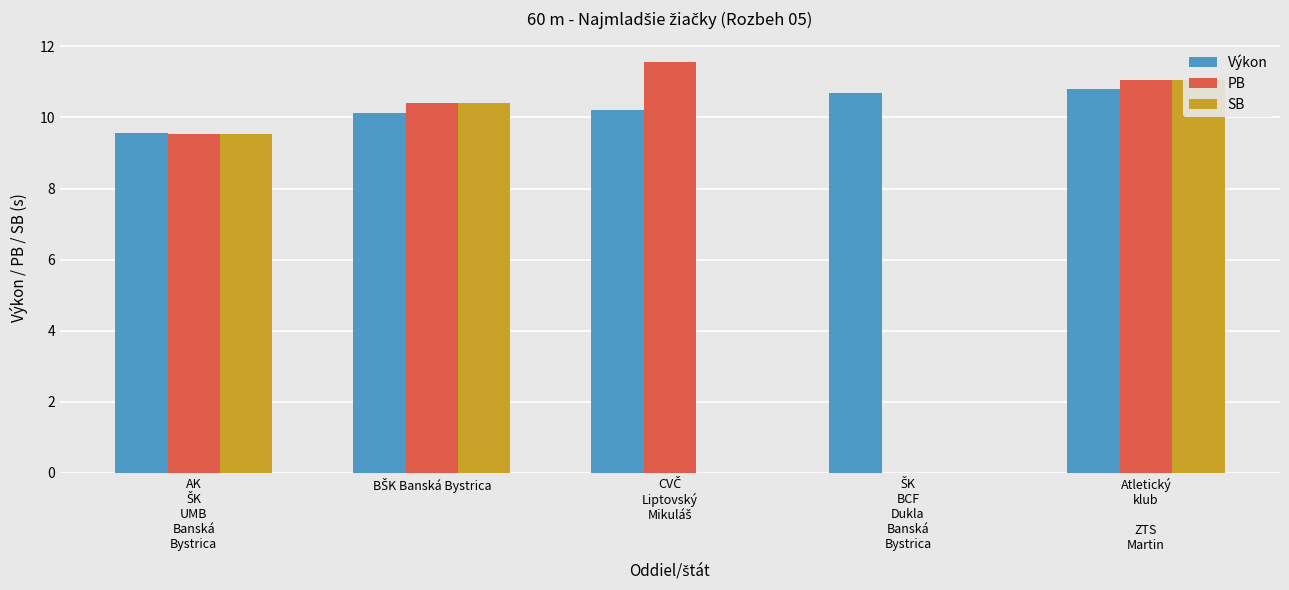

Reading left to right, transcribe all the data shown in this chart.

Výkon: AK
ŠK
UMB
Banská
Bystrica=9.6	BŠK Banská Bystrica=10.1	CVČ
Liptovský
Mikuláš=10.2	ŠK
BCF
Dukla
Banská
Bystrica=10.7	Atletický
klub

ZTS
Martin=10.8
PB: AK
ŠK
UMB
Banská
Bystrica=9.5	BŠK Banská Bystrica=10.4	CVČ
Liptovský
Mikuláš=11.6	ŠK
BCF
Dukla
Banská
Bystrica=0.0	Atletický
klub

ZTS
Martin=11.1
SB: AK
ŠK
UMB
Banská
Bystrica=9.5	BŠK Banská Bystrica=10.4	CVČ
Liptovský
Mikuláš=0.0	ŠK
BCF
Dukla
Banská
Bystrica=0.0	Atletický
klub

ZTS
Martin=11.1